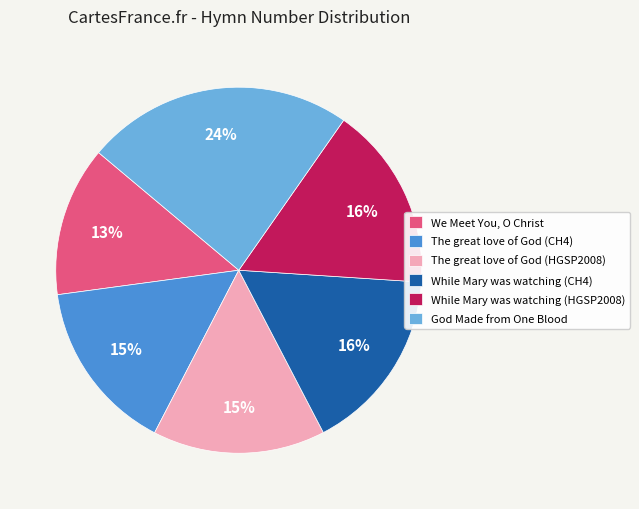

Combined, do While Mary was watching (CH4) and God Made from One Blood account for over 50%?

No